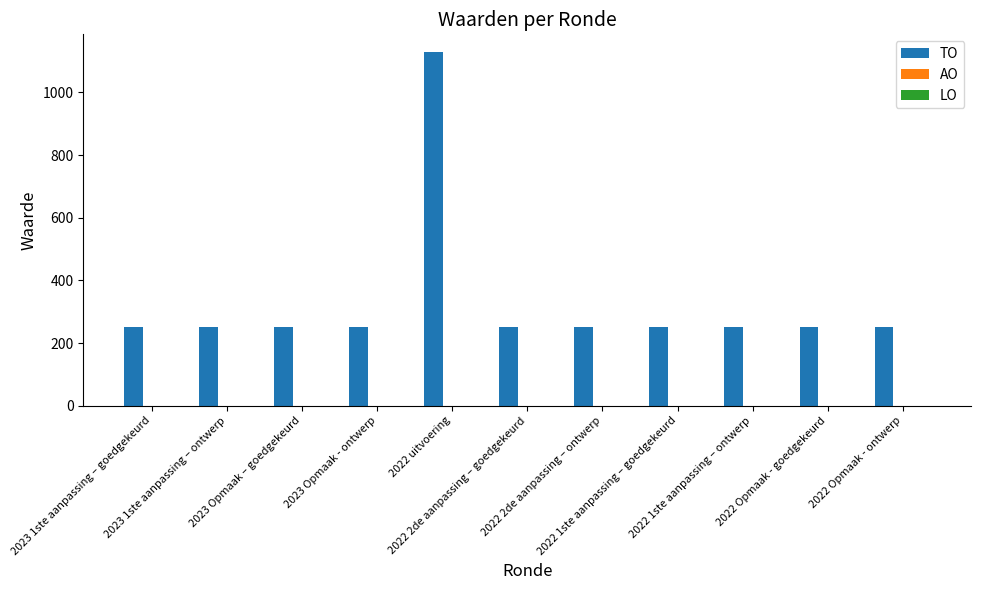

What is the greatest value displayed?

1129